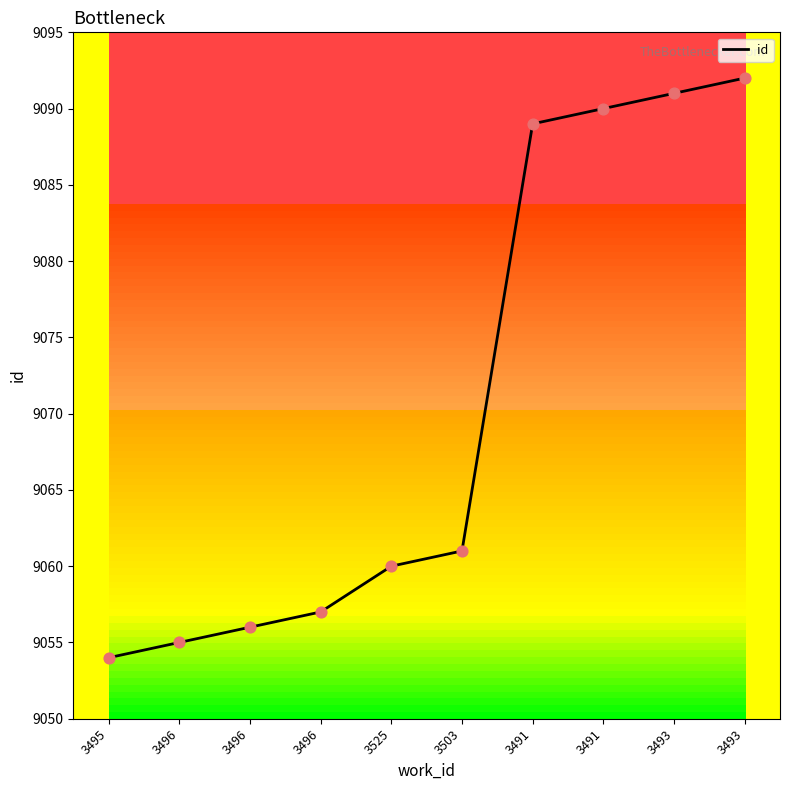

What is the change in value from 3495 to 3493?

+37